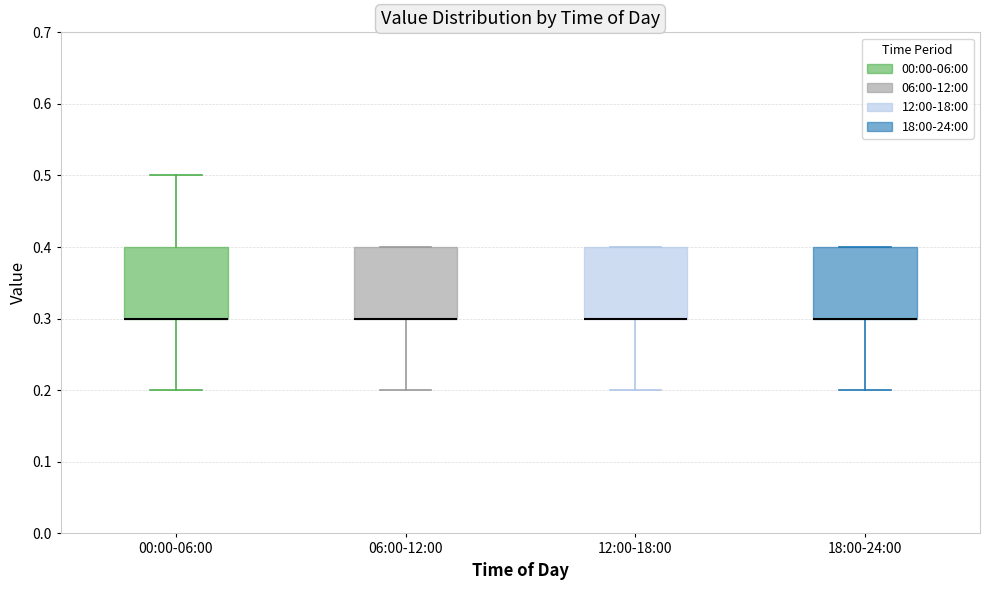

Reading left to right, transcribe this box plot: for each box, give where its median line is, the range the box spans, and where its two whiskers end, as read against the y-axis. The values are not printed on the chart, so give them approximately, as read against the axis.

00:00-06:00: median 0.3 (drawn on the box's lower edge), box 0.3 to 0.4, whiskers 0.2 to 0.5
06:00-12:00: median 0.3 (drawn on the box's lower edge), box 0.3 to 0.4, whiskers 0.2 to 0.4
12:00-18:00: median 0.3 (drawn on the box's lower edge), box 0.3 to 0.4, whiskers 0.2 to 0.4
18:00-24:00: median 0.3 (drawn on the box's lower edge), box 0.3 to 0.4, whiskers 0.2 to 0.4